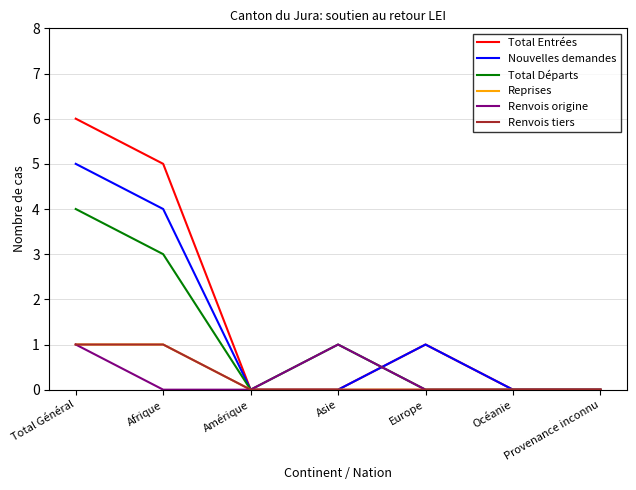

Is this an area chart (filled region under the line)?

No